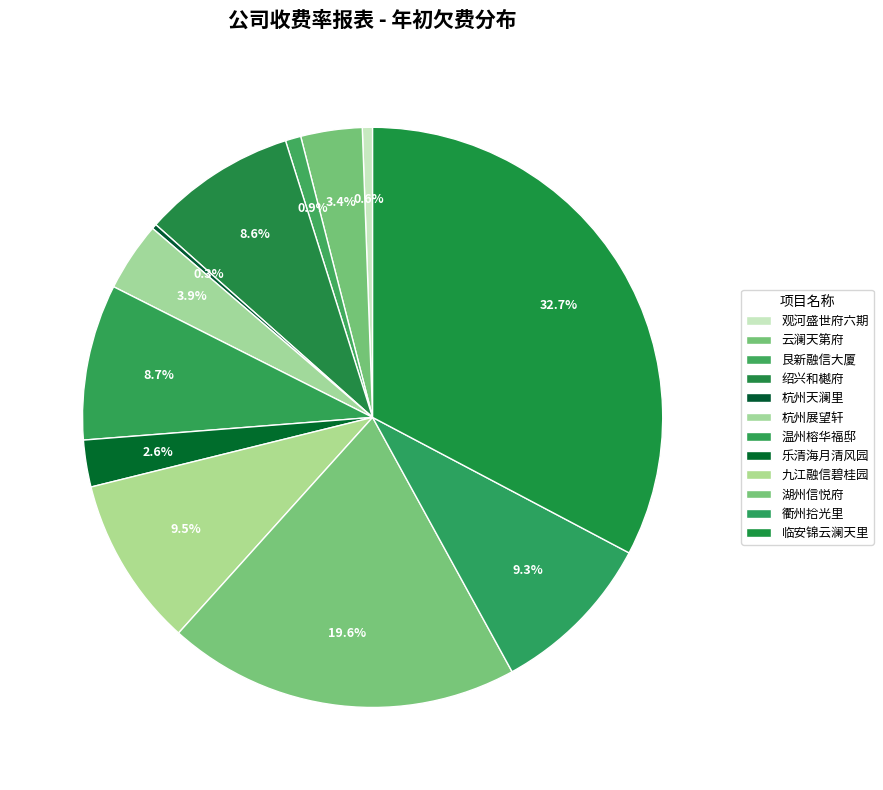

To the nearest percent, what portion does 乐清海月清风园 represent?

3%